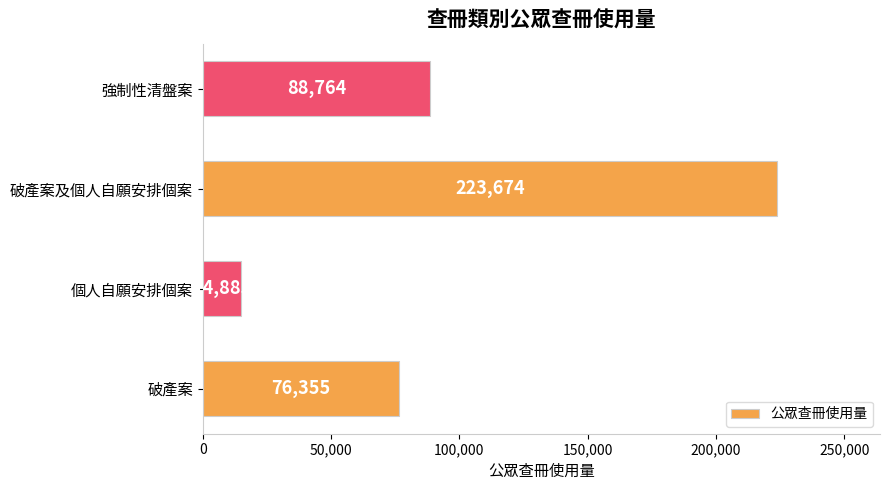

List the labels in order of value, largest first.

破產案及個人自願安排個案, 強制性清盤案, 破產案, 個人自願安排個案